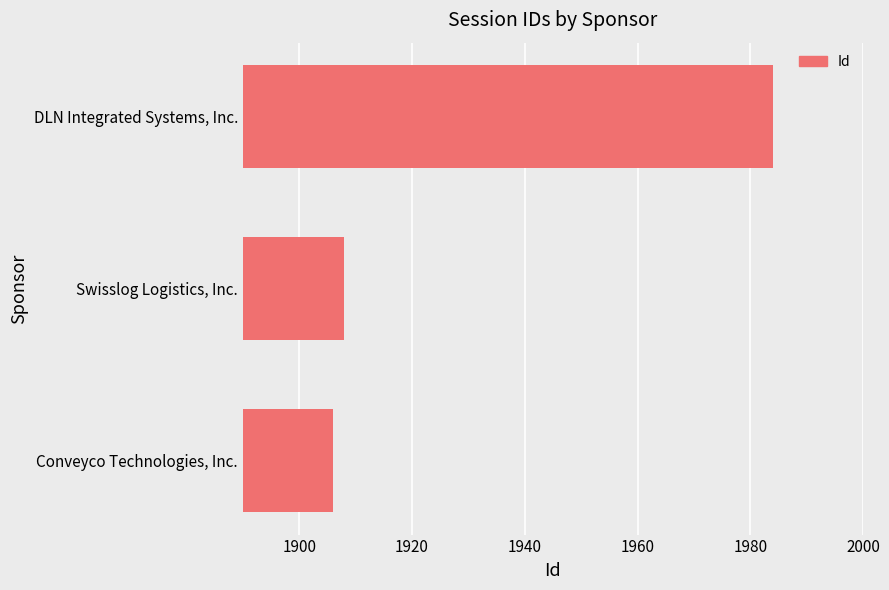

Between Conveyco Technologies, Inc. and DLN Integrated Systems, Inc., which is larger?

DLN Integrated Systems, Inc.